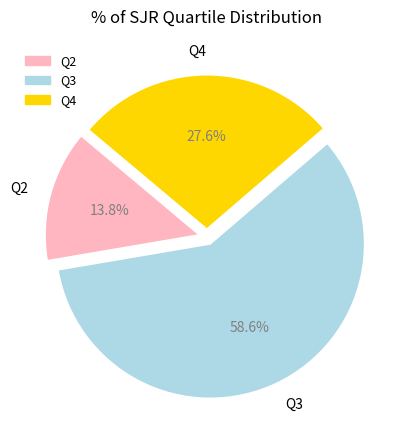

Which slice is the smallest?

Q2